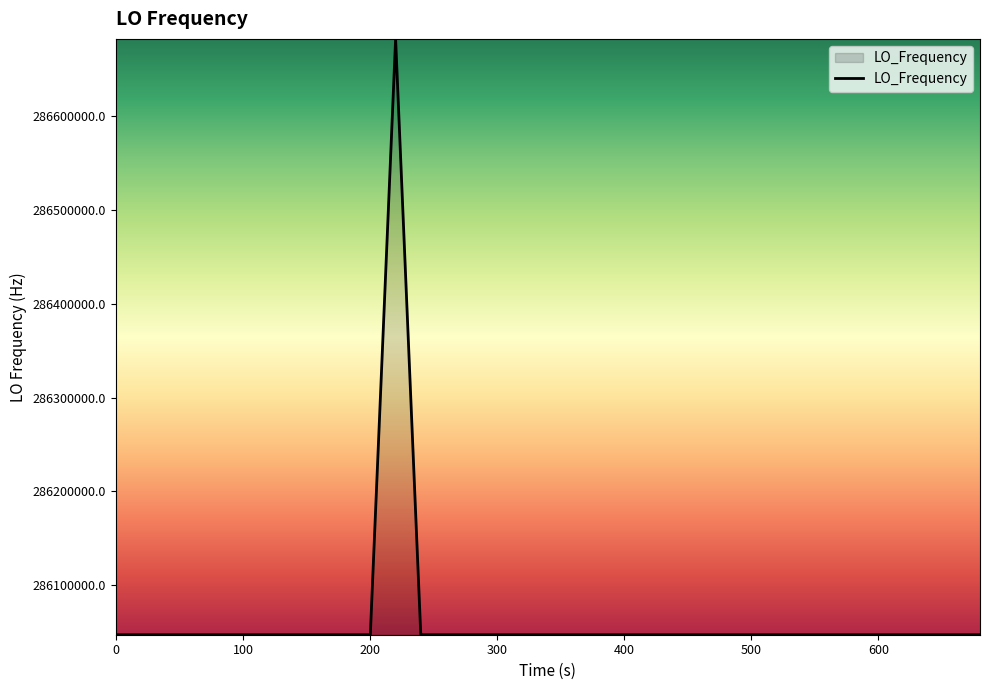

What is the difference between the maximum and minimum values?

635711.5